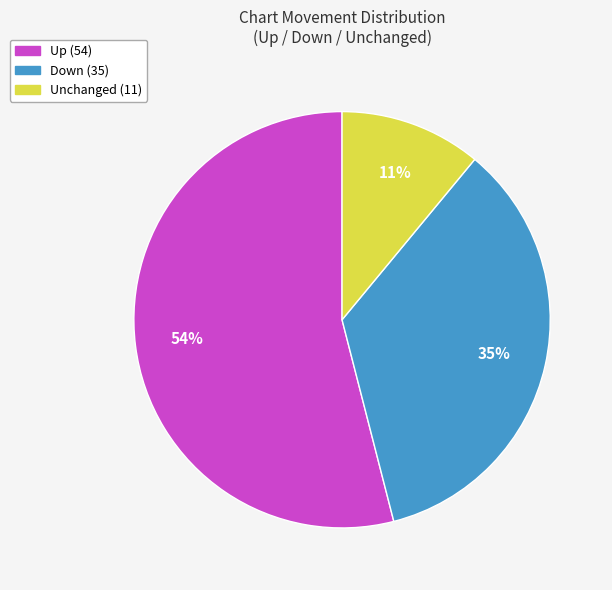

To the nearest percent, what is the average slice percentage?

33%